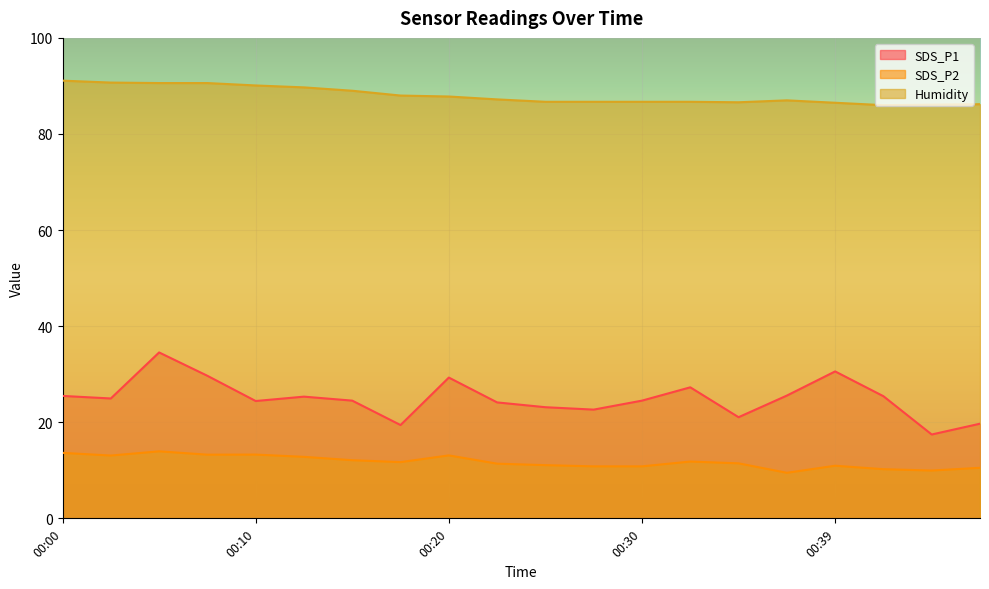

Which series changed the most between 00:00 and 00:39?

SDS_P1